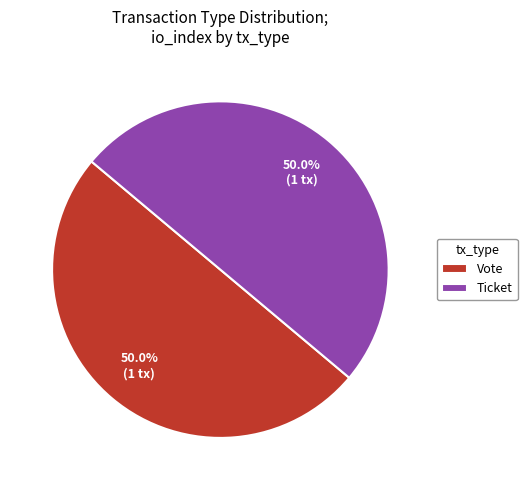

To the nearest percent, what is the difference between the largest and smallest slice percentages?

0%